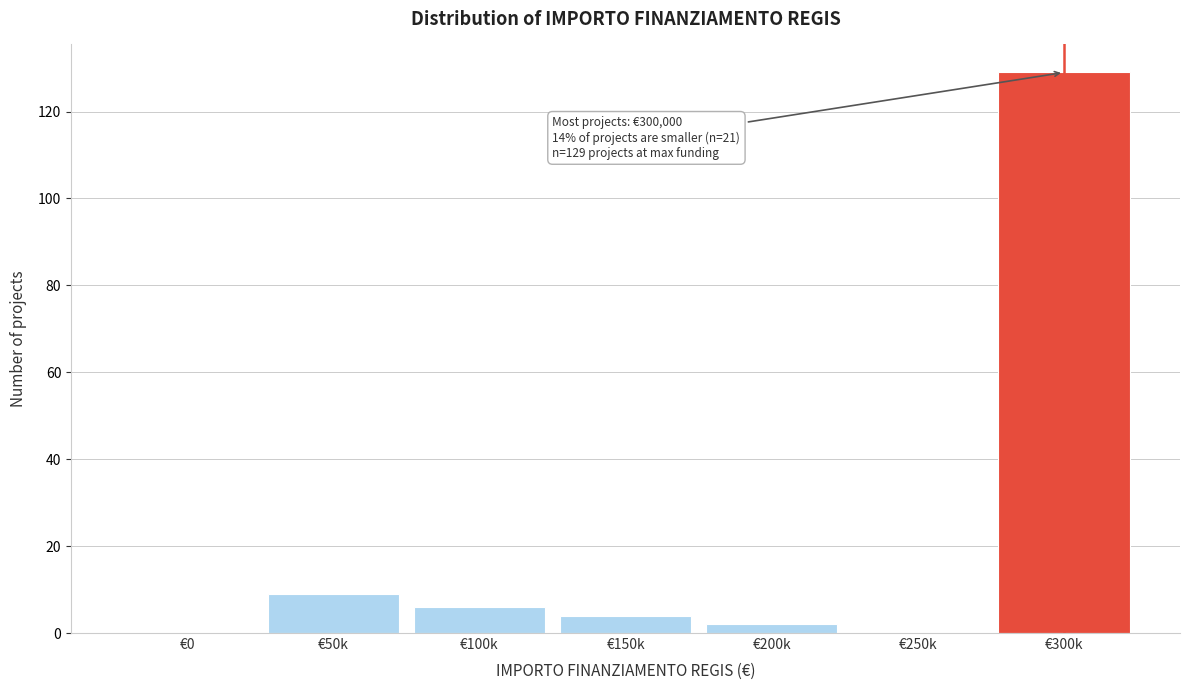

Reading right to left, extract all data points from this chart.

€300k=129	€250k=0	€200k=2	€150k=4	€100k=6	€50k=9	€0=0